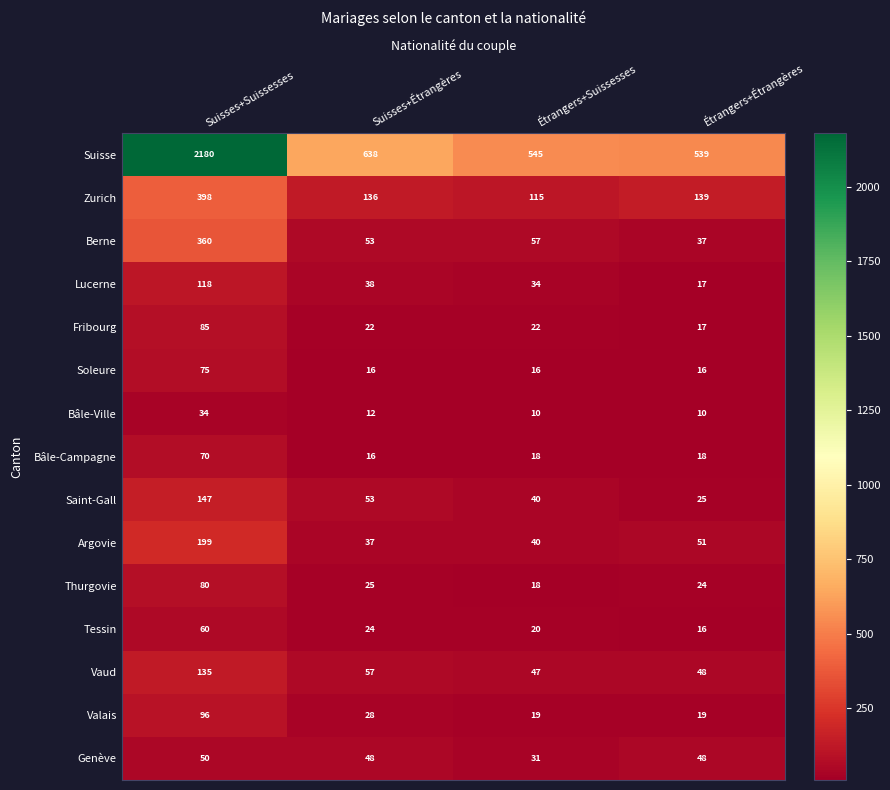

How many categories are shown in the chart?

4